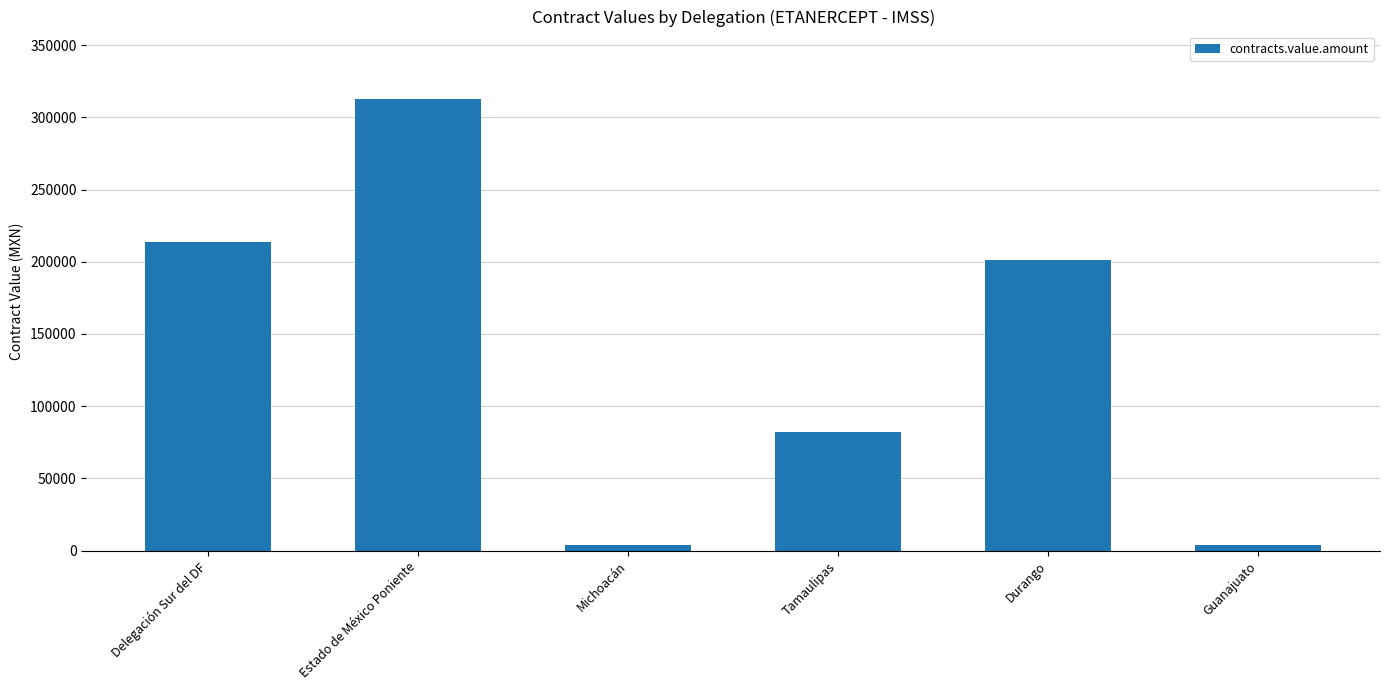

Which has a higher value, Tamaulipas or Estado de México Poniente?

Estado de México Poniente